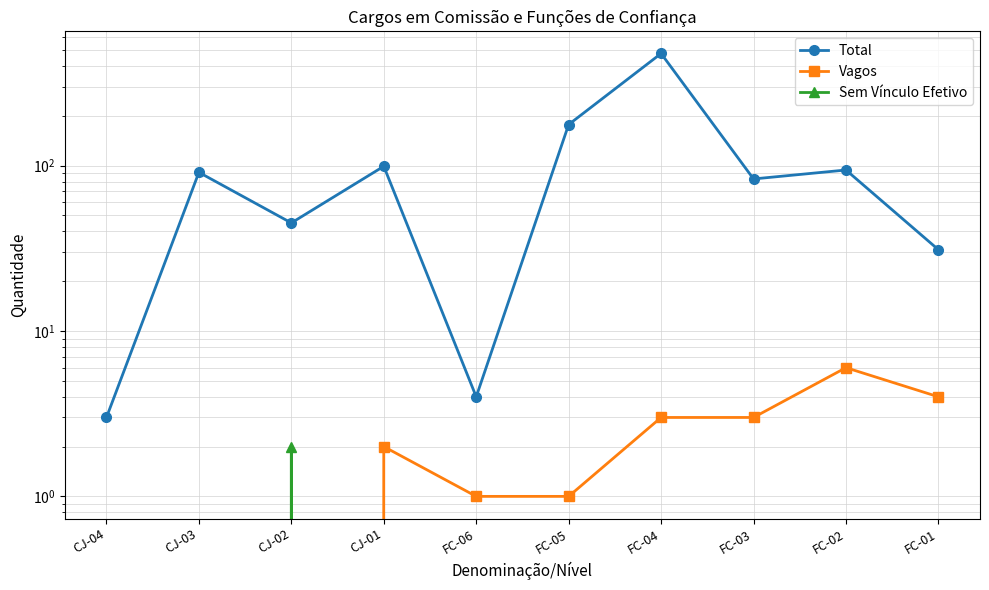

At which label is Total closest to 239?

FC-05